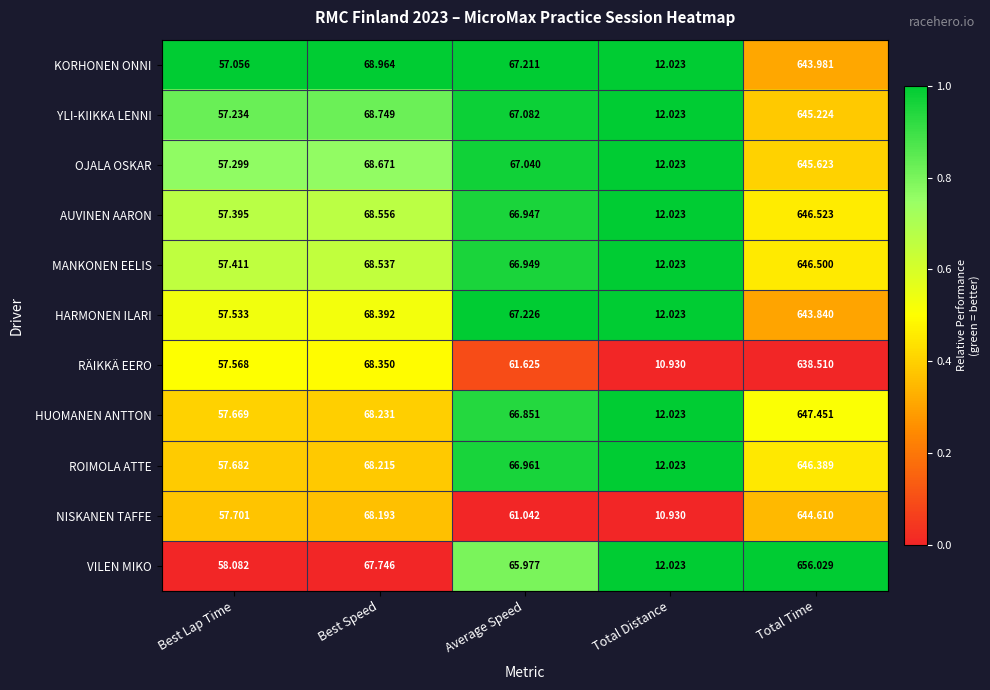

Which series changed the most between Best Speed and Average Speed?

NISKANEN TAFFE